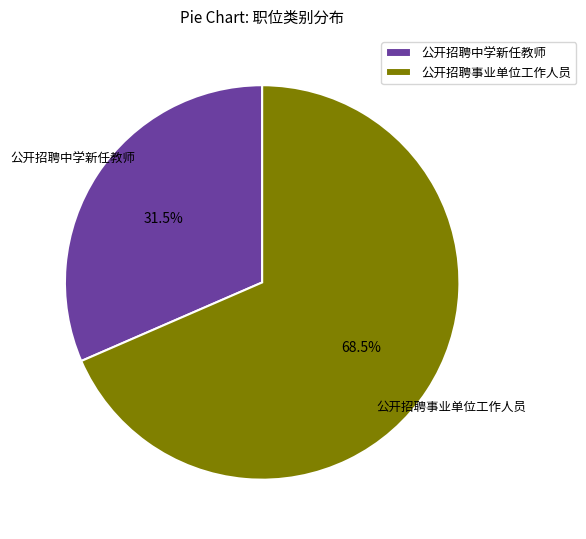

What is the ratio of the value at 公开招聘事业单位工作人员 to the value at 公开招聘中学新任教师?

2.2